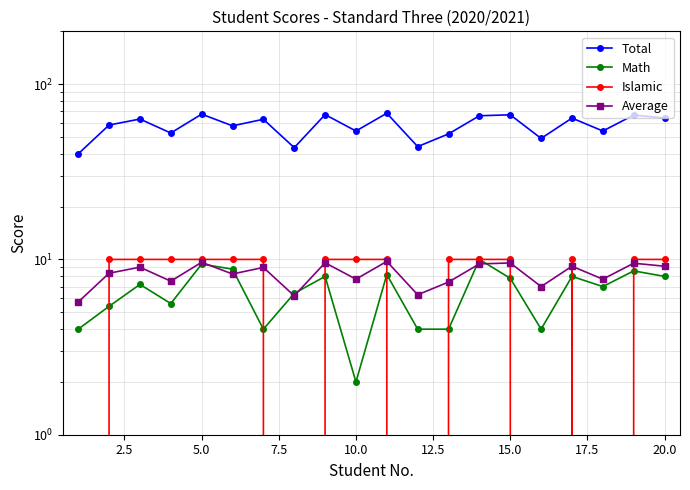

What is the minimum value for Total?

40.0